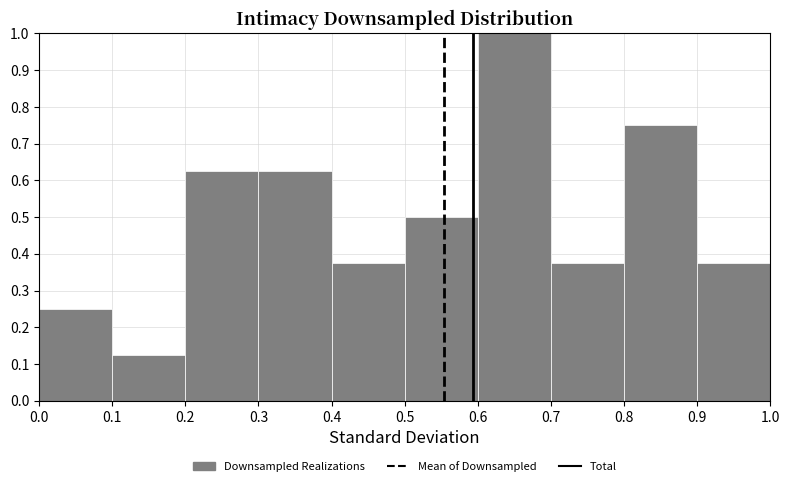

Reading left to right, list every bar in this chart as the range it spans on the x-axis followed by its height. The values are not printed on the chart, so give them approximately, as read against the axis.

0.0 to 0.1: 0.25
0.1 to 0.2: 0.13
0.2 to 0.3: 0.63
0.3 to 0.4: 0.63
0.4 to 0.5: 0.38
0.5 to 0.6: 0.50
0.6 to 0.7: 1.00
0.7 to 0.8: 0.38
0.8 to 0.9: 0.75
0.9 to 1.0: 0.38